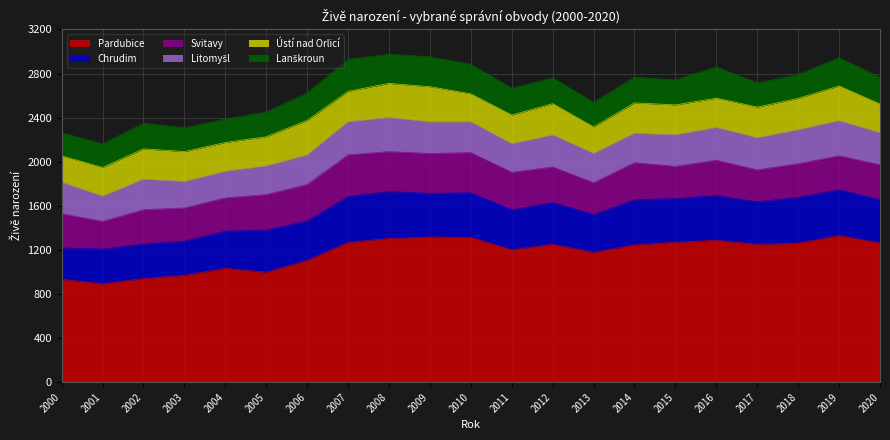

What is the greatest value displayed?

1331